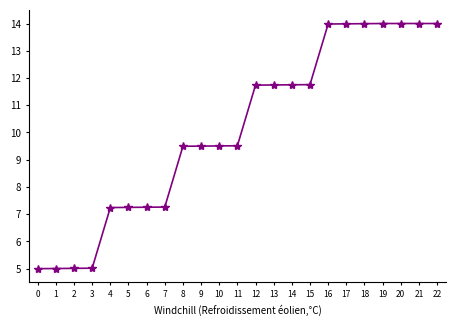

What is the value of the 11th point from the left?

9.5